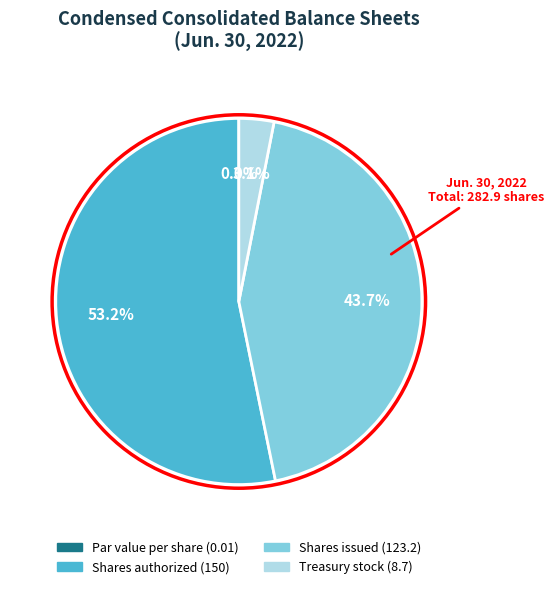

Which slice is the largest?

Shares authorized (150)